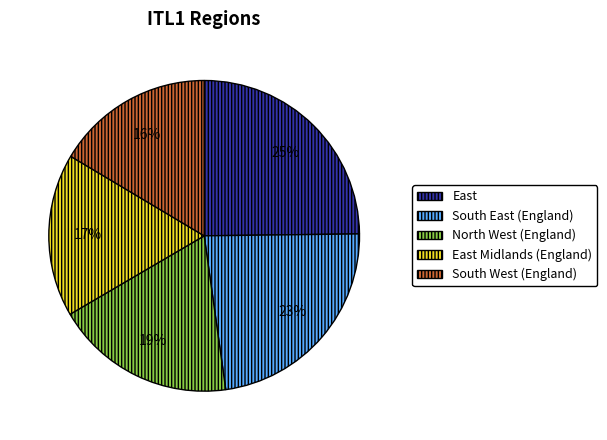

Combined, do East and South West (England) account for over 50%?

No